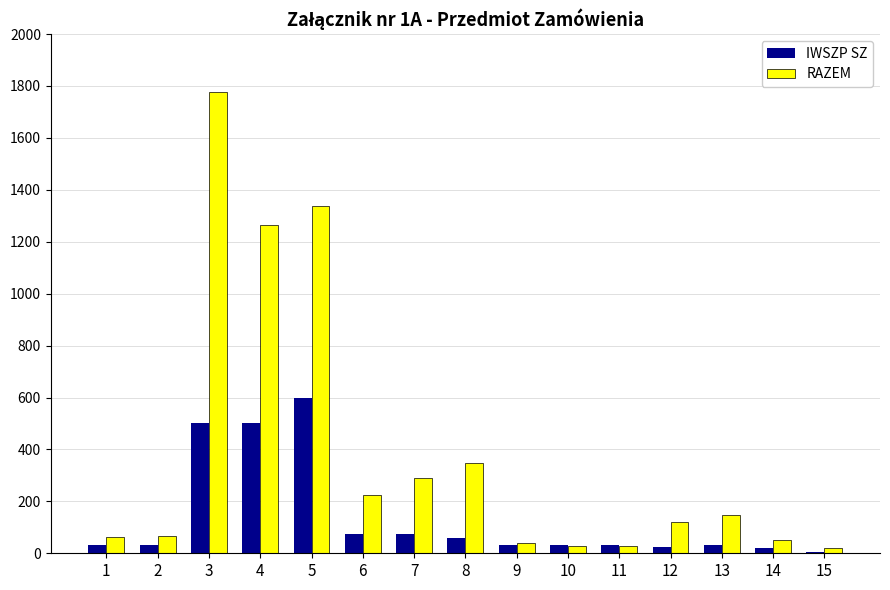

What is the sum of all RAZEM values?

5810